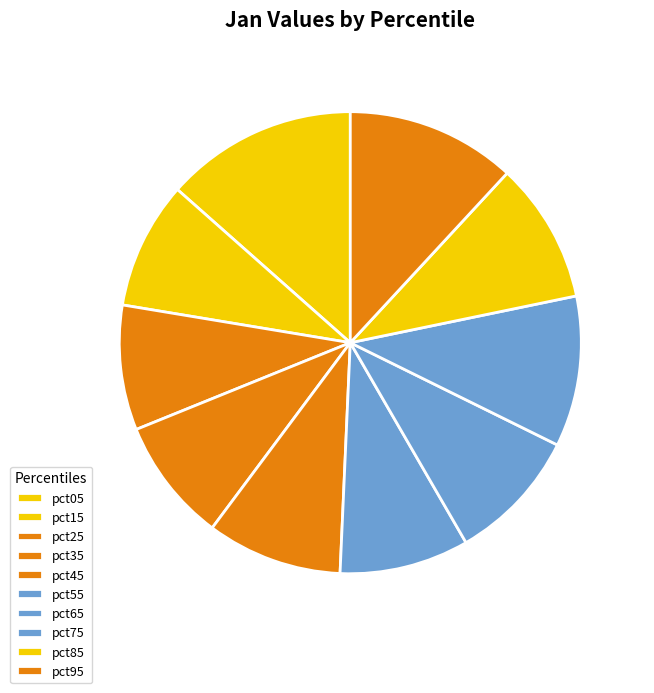

Is the sum of pct95 and pct55 greater than half?

No